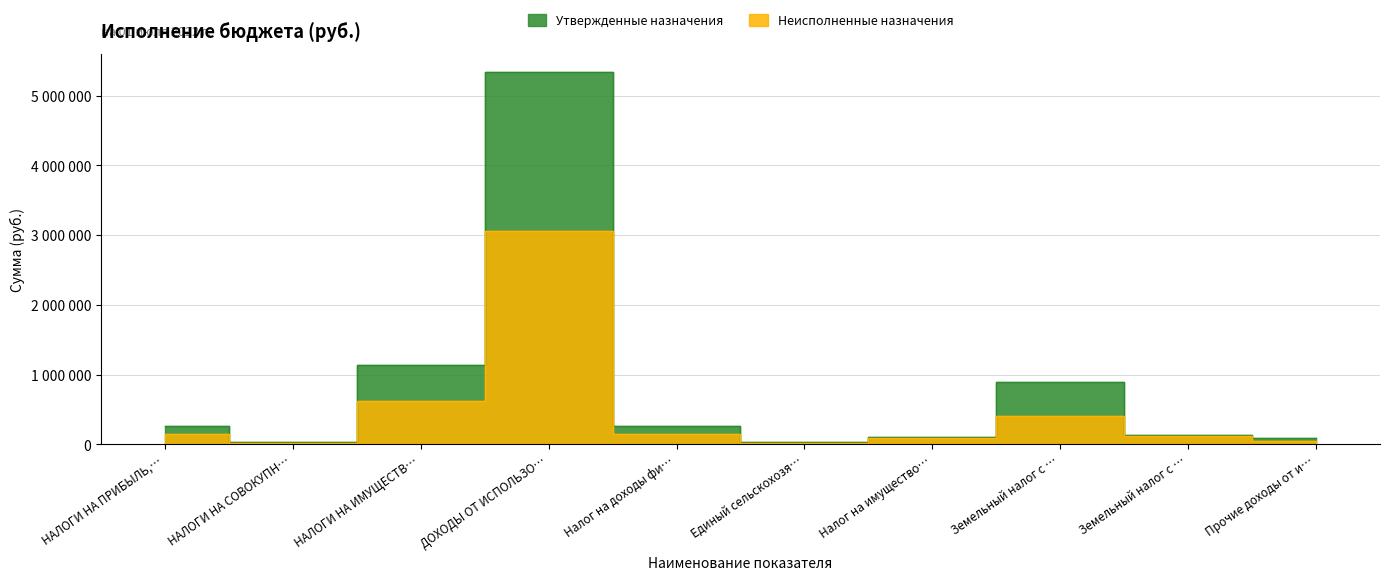

Read the Неисполненные назначения value at Налог на имущество….

97237.0